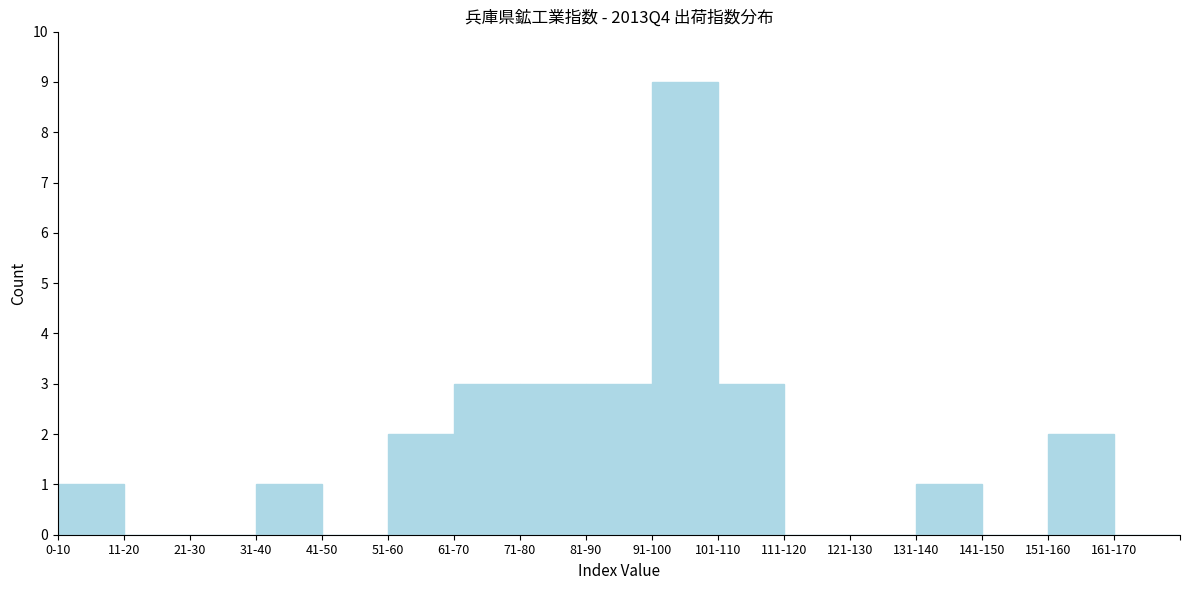

Reading left to right, extract all data points from this chart.

0-10=1	11-20=0	21-30=0	31-40=1	41-50=0	51-60=2	61-70=3	71-80=3	81-90=3	91-100=9	101-110=3	111-120=0	121-130=0	131-140=1	141-150=0	151-160=2	161-170=0